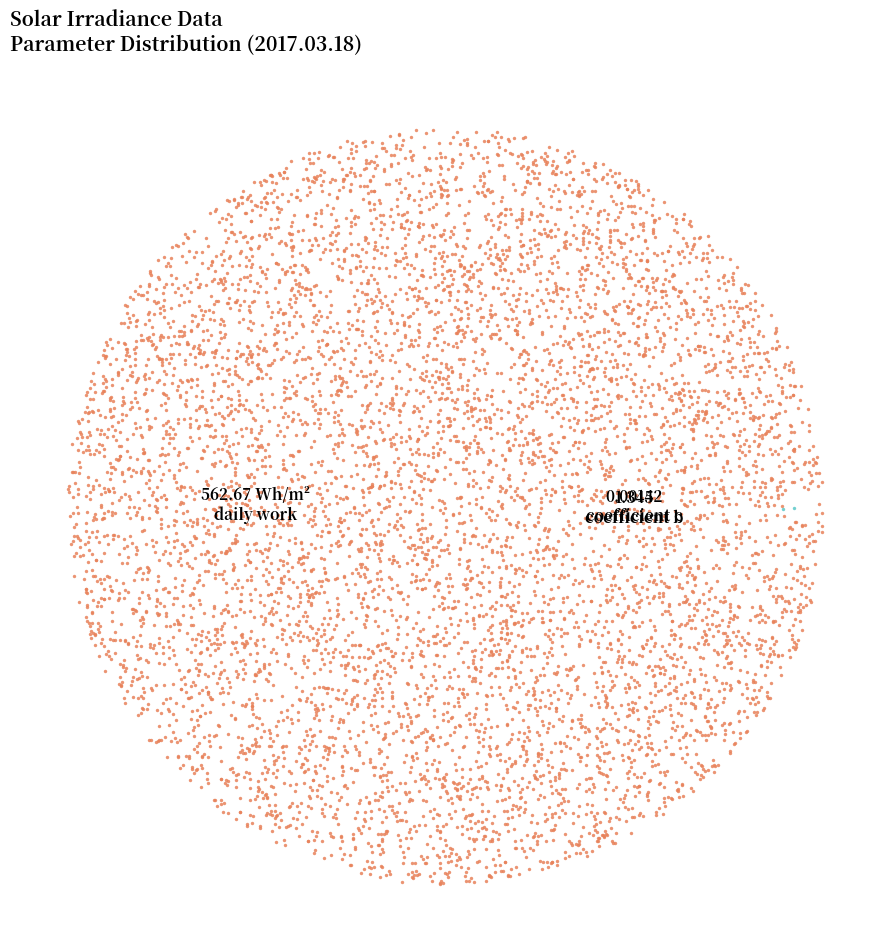

The Napi munka [Wh/m^2] slice represents 86% of the pie. True or false?

False